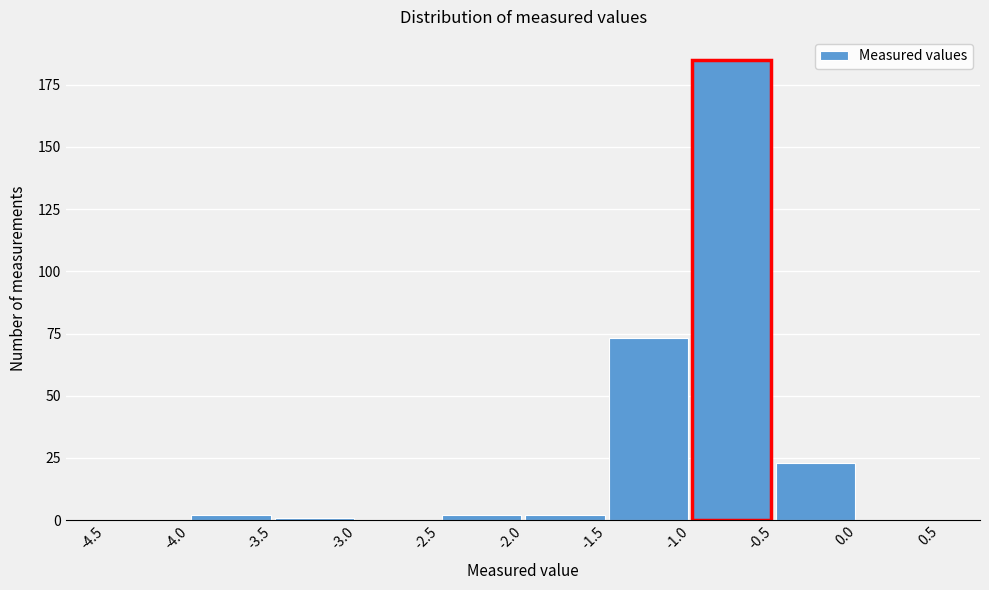

Over which range of the x-axis is the bar tallest?

-1.0 to -0.5